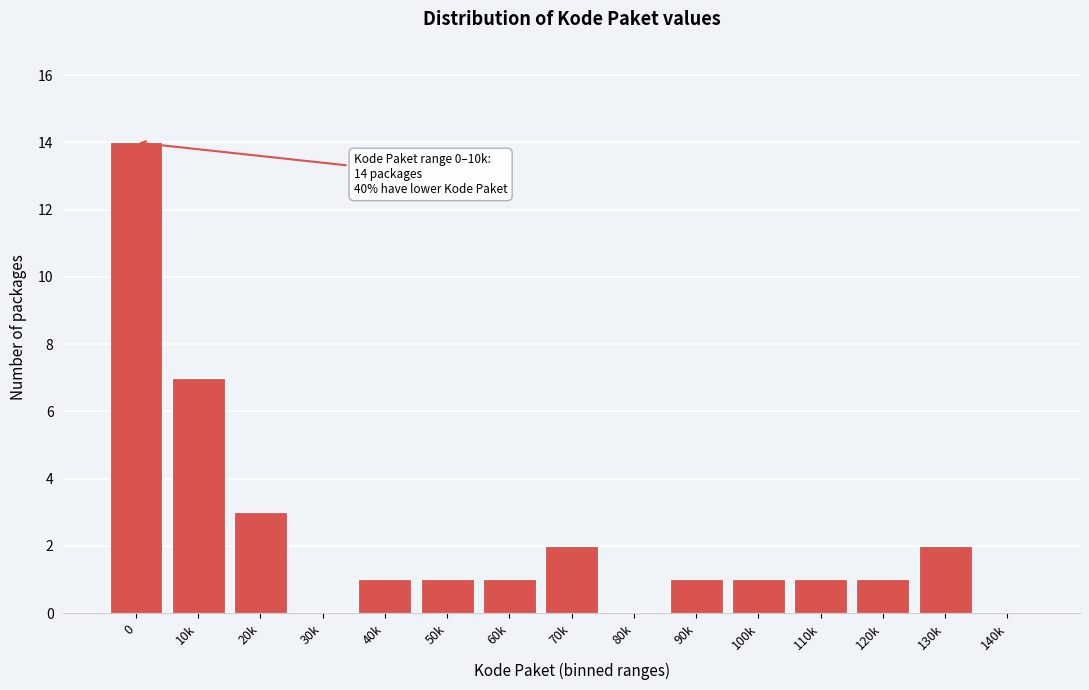

Reading left to right, what are all the values shown in this chart?

0=14	10k=7	20k=3	30k=0	40k=1	50k=1	60k=1	70k=2	80k=0	90k=1	100k=1	110k=1	120k=1	130k=2	140k=0